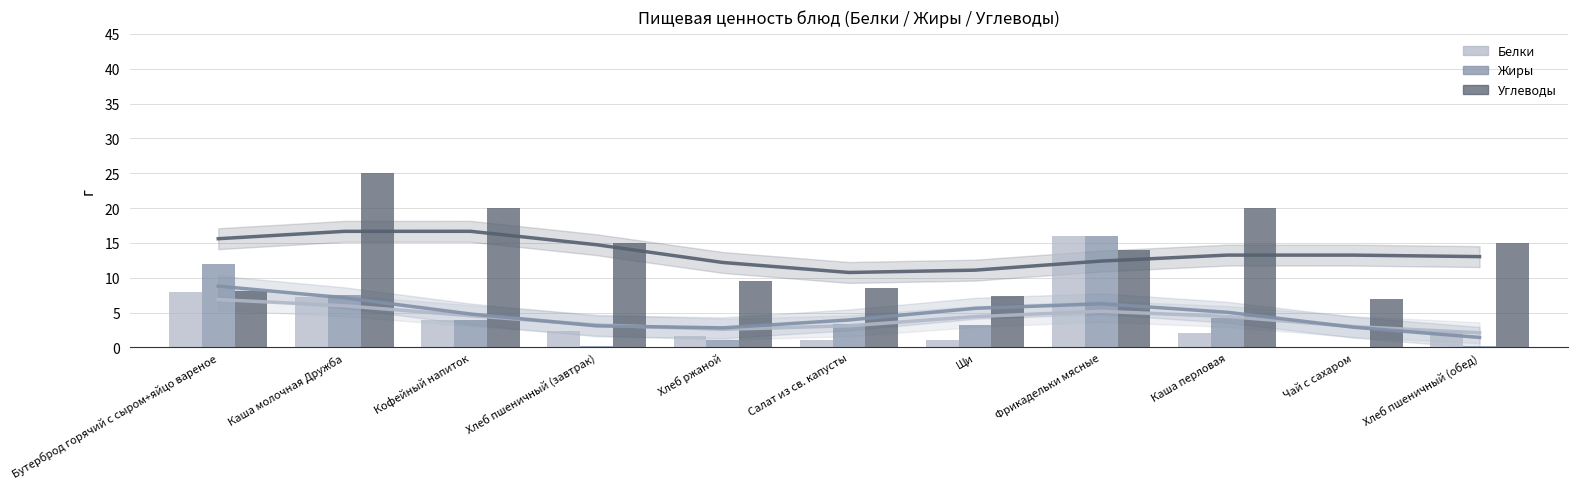

The Белки (тренд) series shows 6.0 at Каша молочная Дружба. True or false?

True